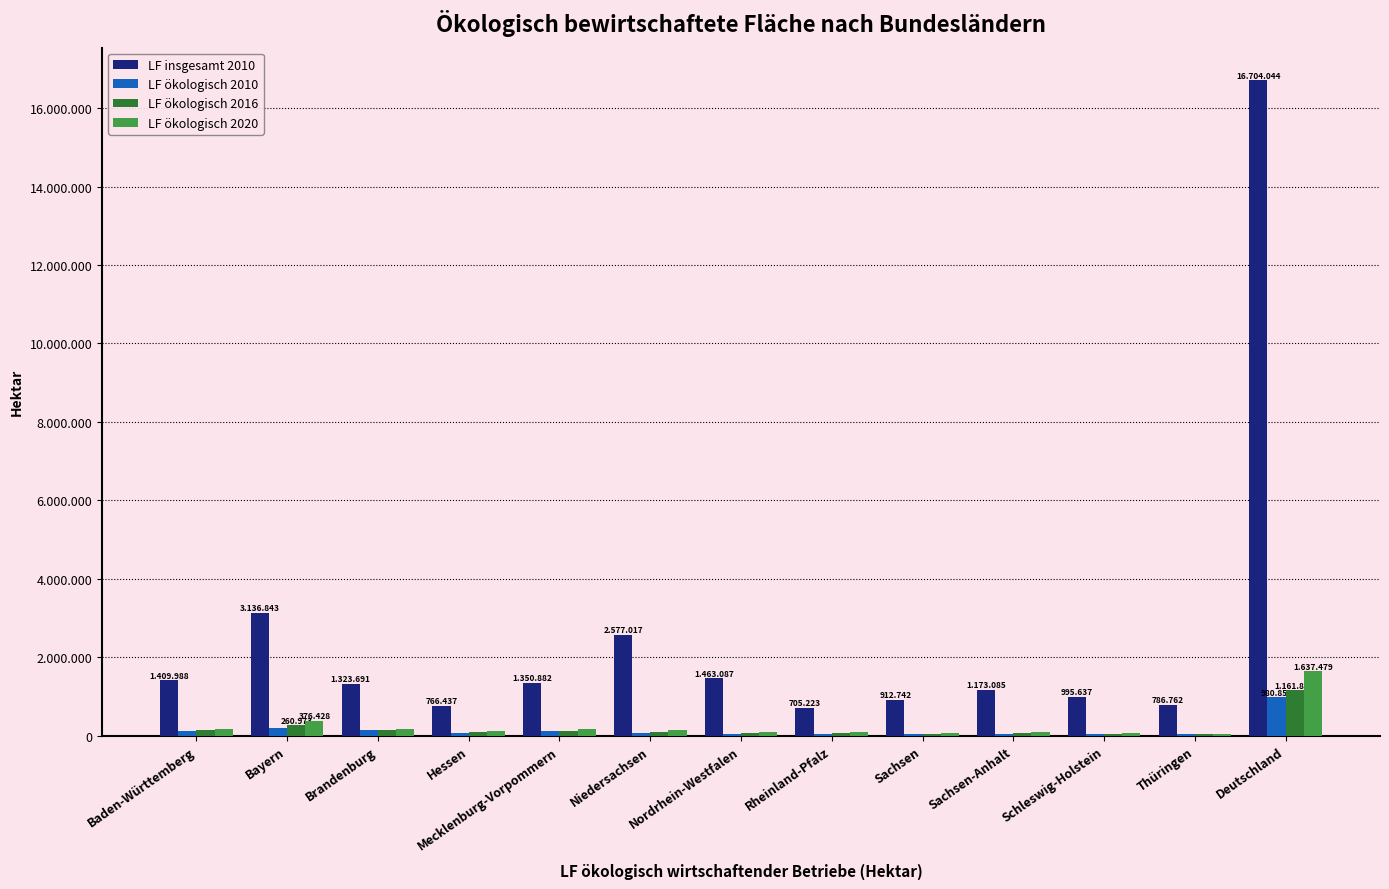

At which category is the sum across all series the highest?

Deutschland